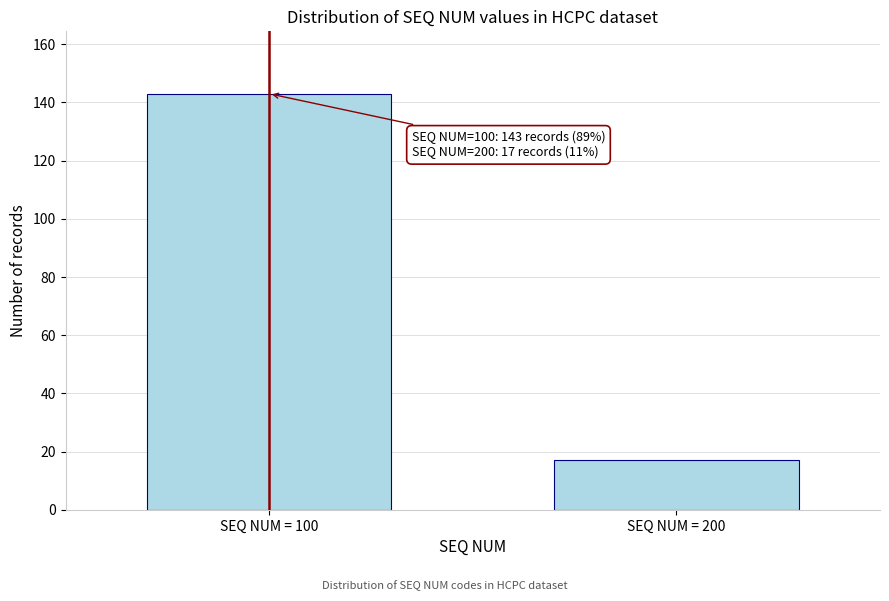

Reading right to left, list all the values displayed in this chart.

17	143